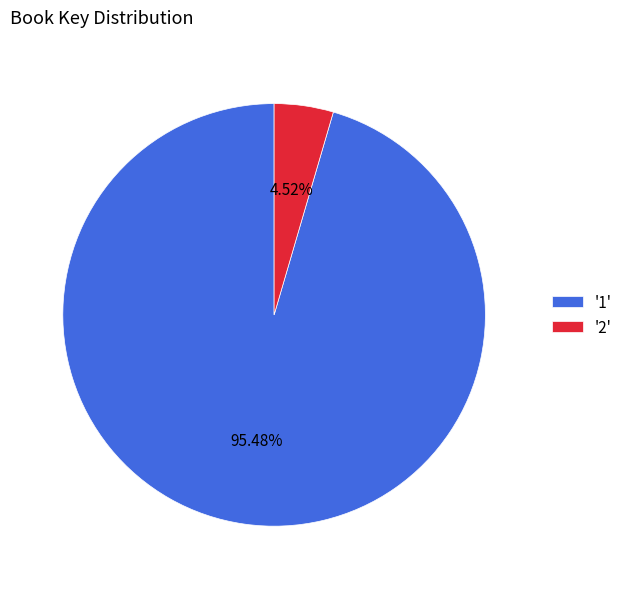

Between '1' and '2', which is larger?

'1'